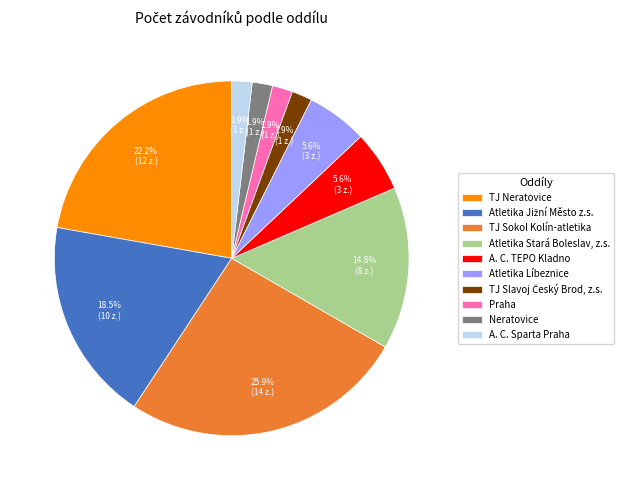

To the nearest percent, what is the average slice percentage?

10%